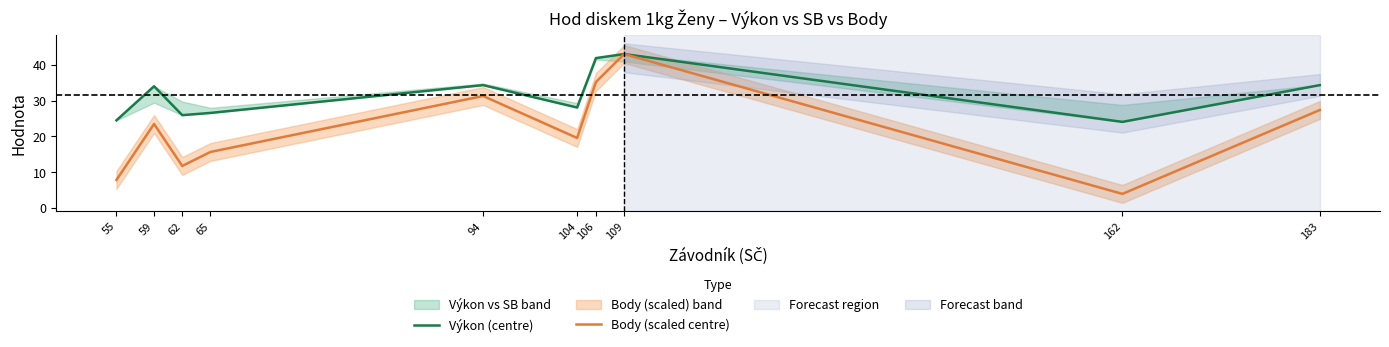

What is the minimum value shown in the chart?

3.9